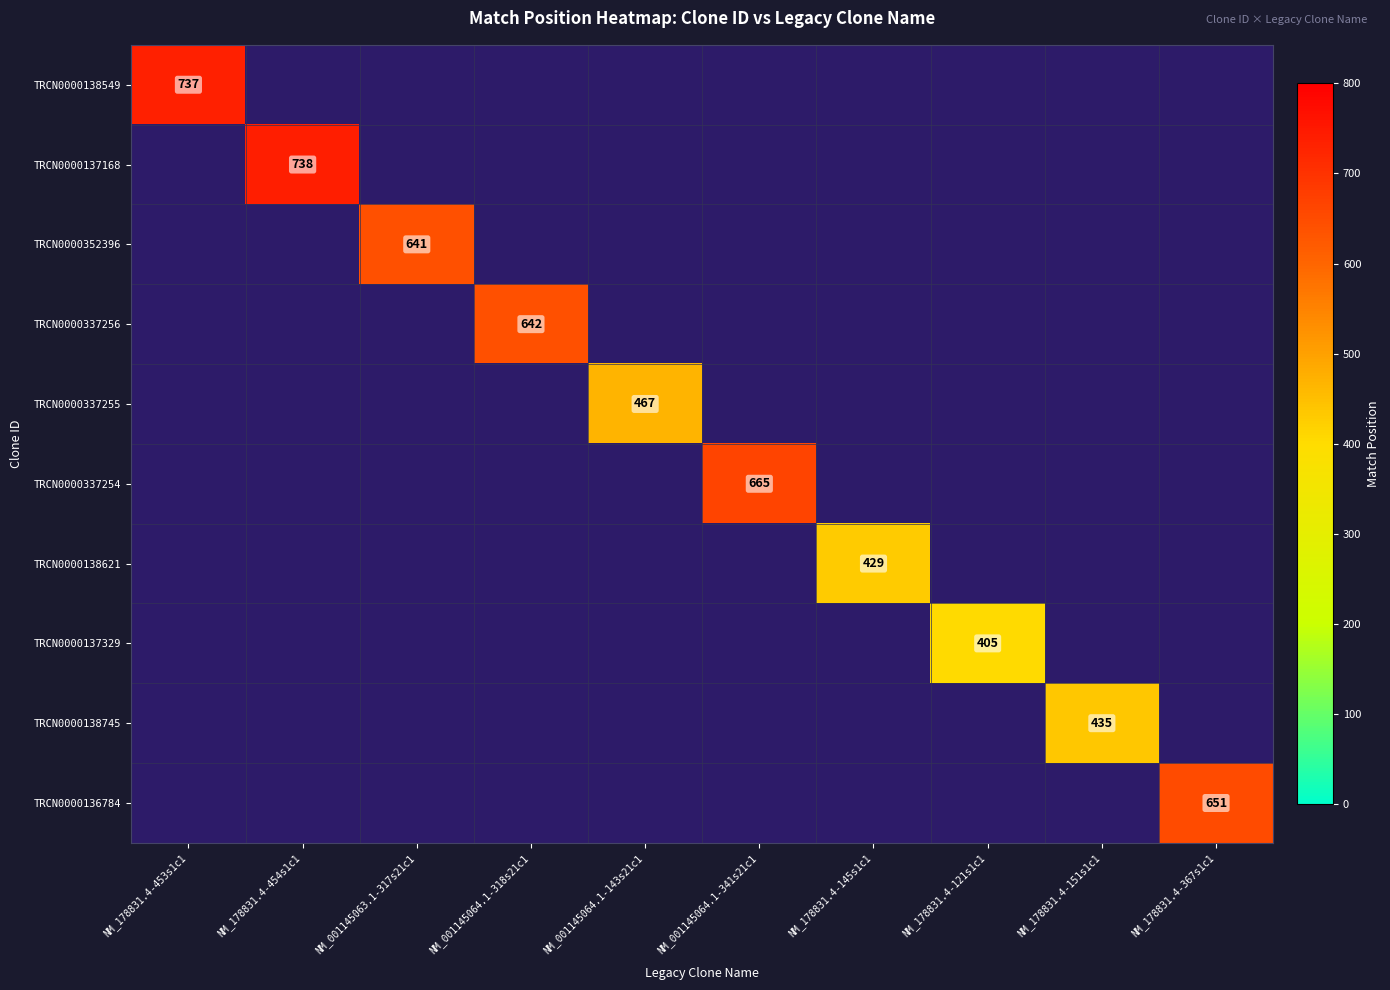

What is the smallest value displayed?

405.0